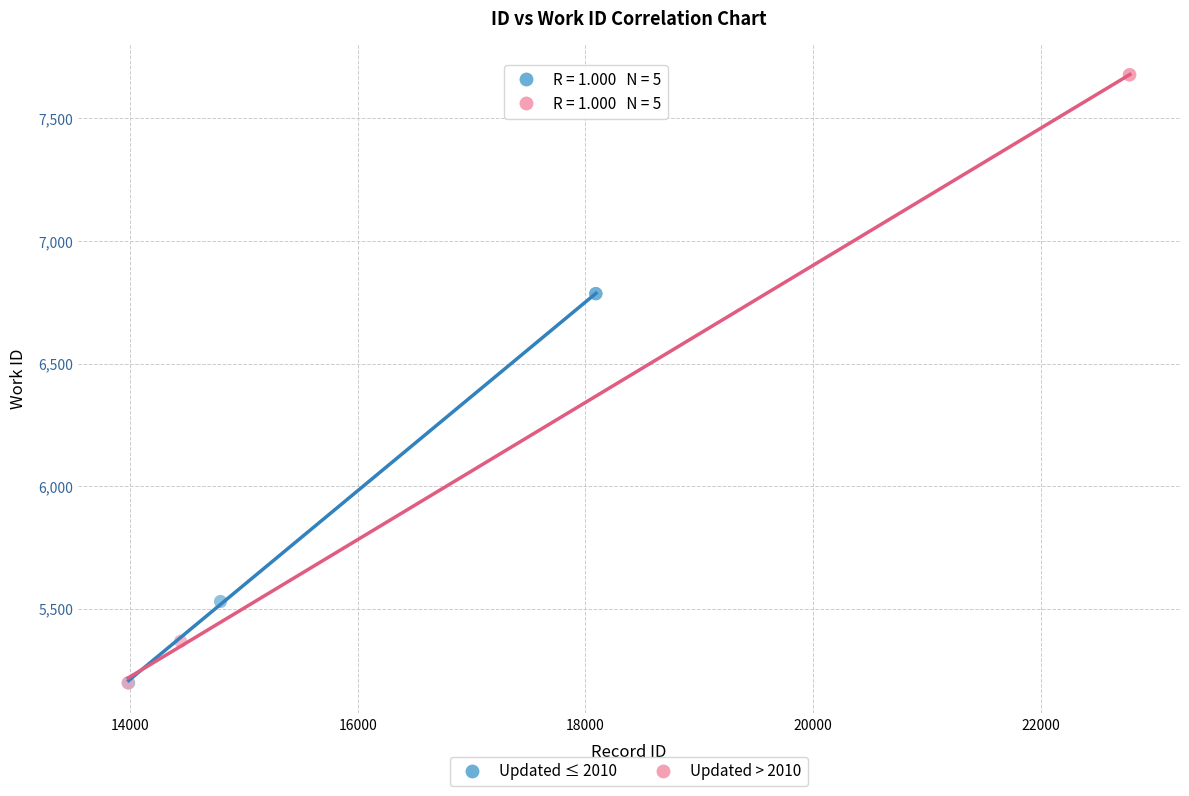

Which series has the largest Y range (max minus min)?

Updated > 2010